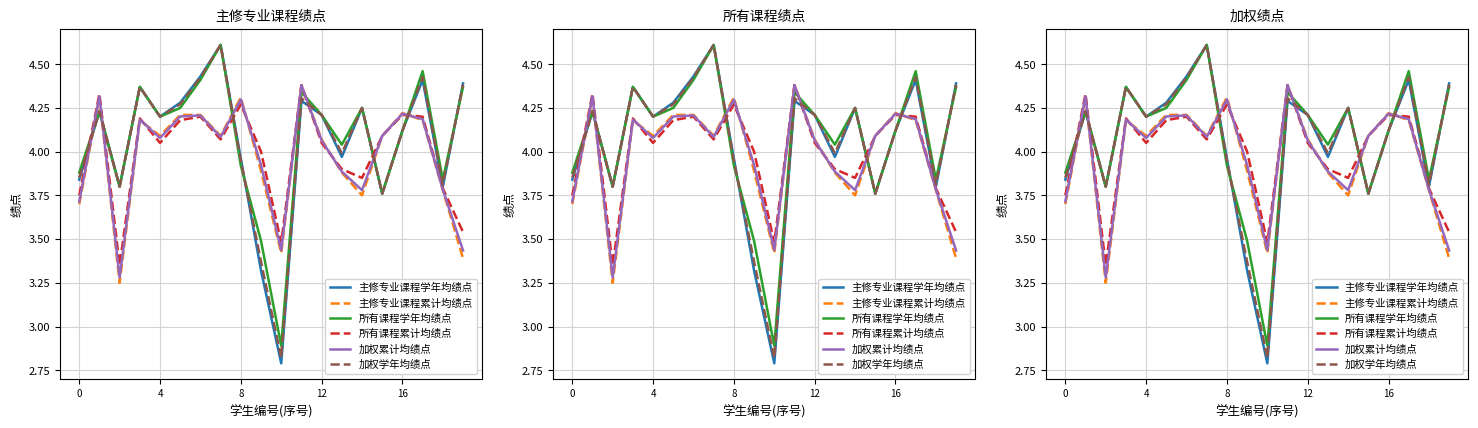

How many data points does each series have?

20